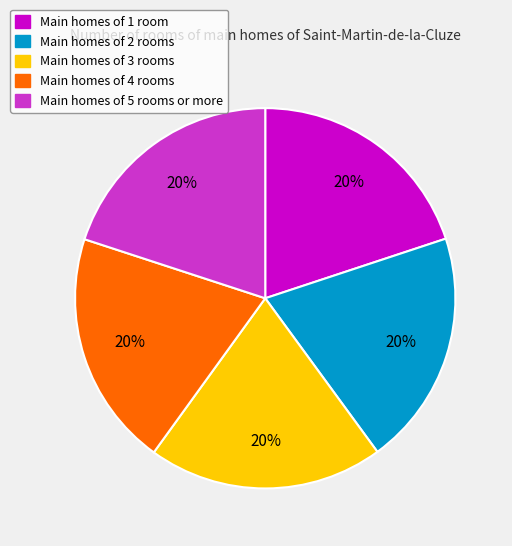

To the nearest percent, what is the average slice percentage?

20%